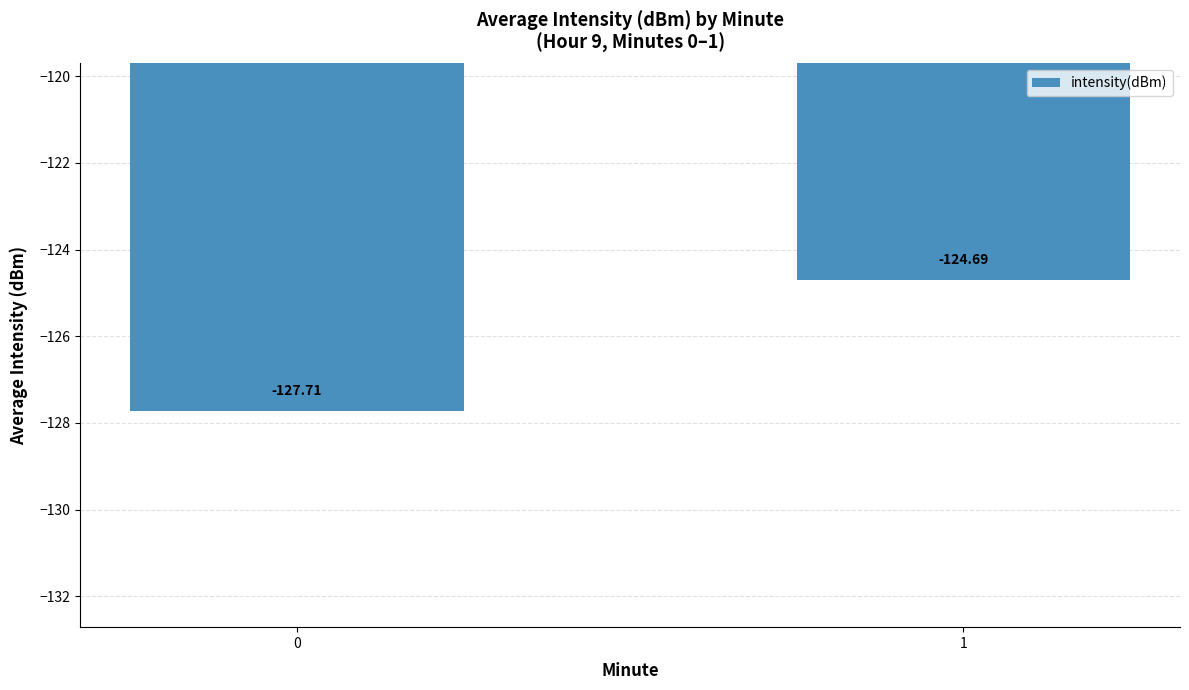

Count the values in the range -127 to -124.

1